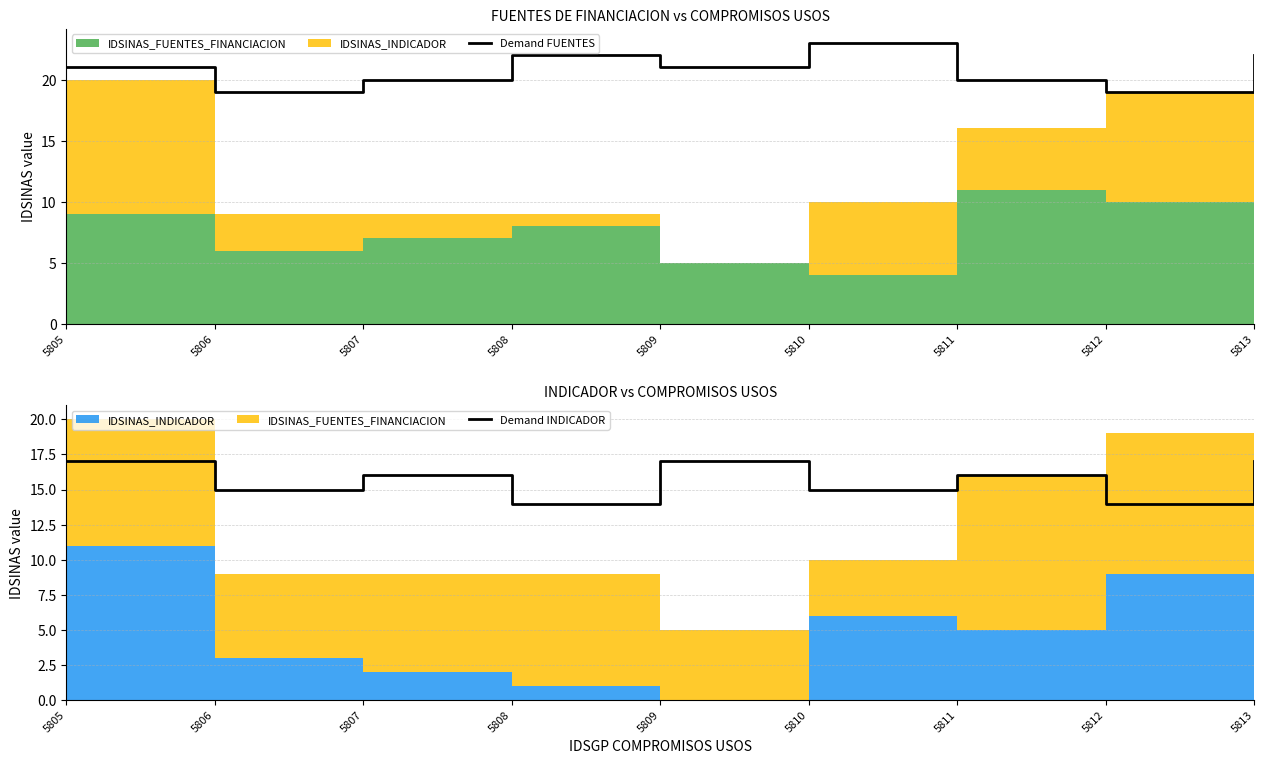

Reading left to right, transcribe all the data shown in this chart.

Demand FUENTES: 21	19	20	22	21	23	20	19	22
Demand INDICADOR: 17	15	16	14	17	15	16	14	17